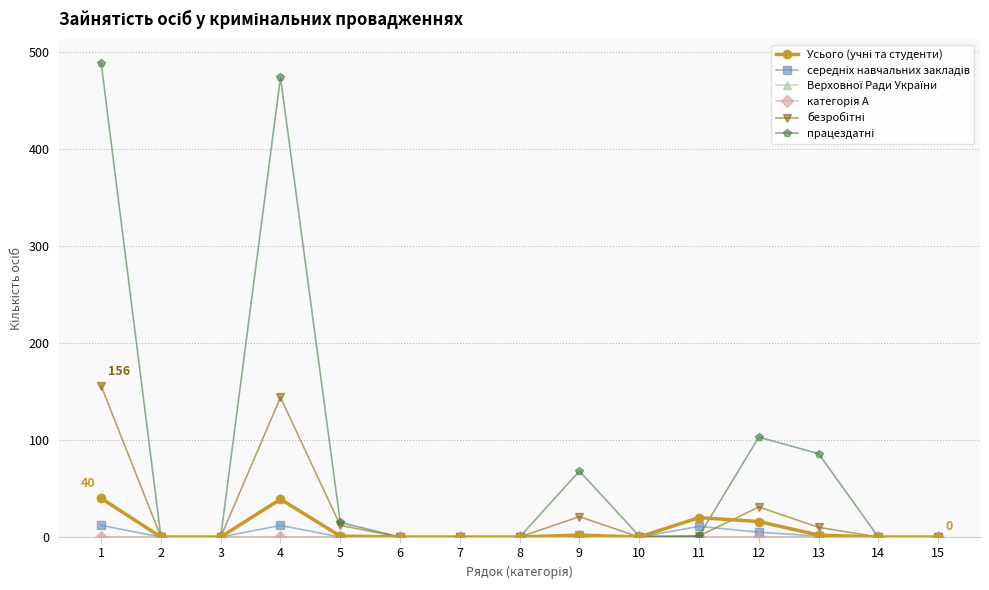

Which label corresponds to the largest value in the chart?

1